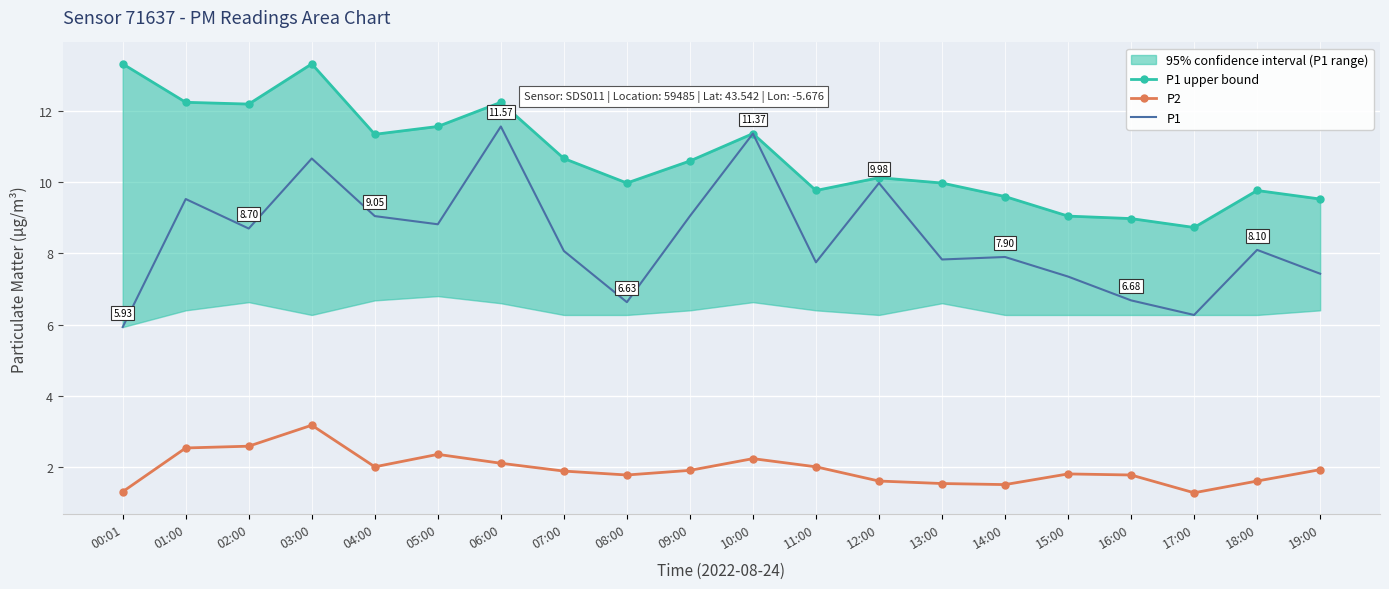

What is the average value of the P2 series?

1.9